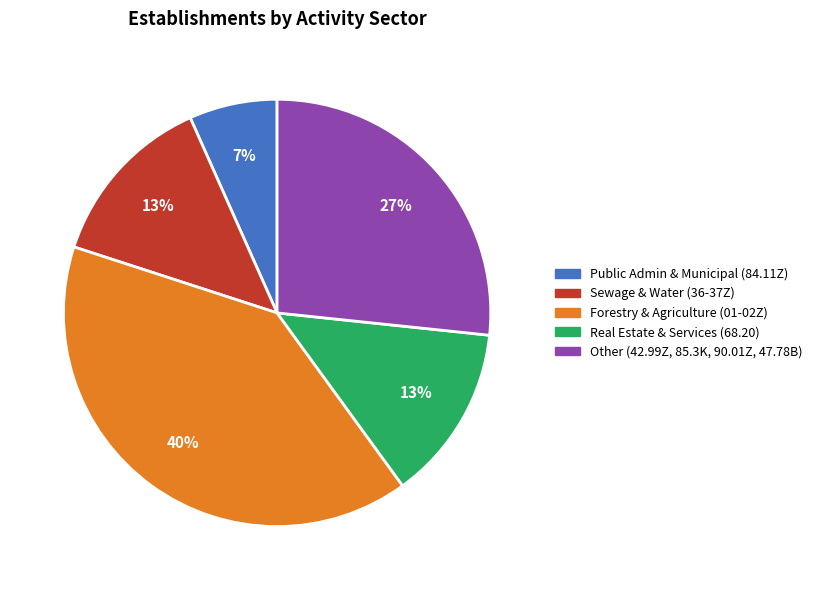

To the nearest percent, what is the difference between the largest and smallest slice percentages?

33%